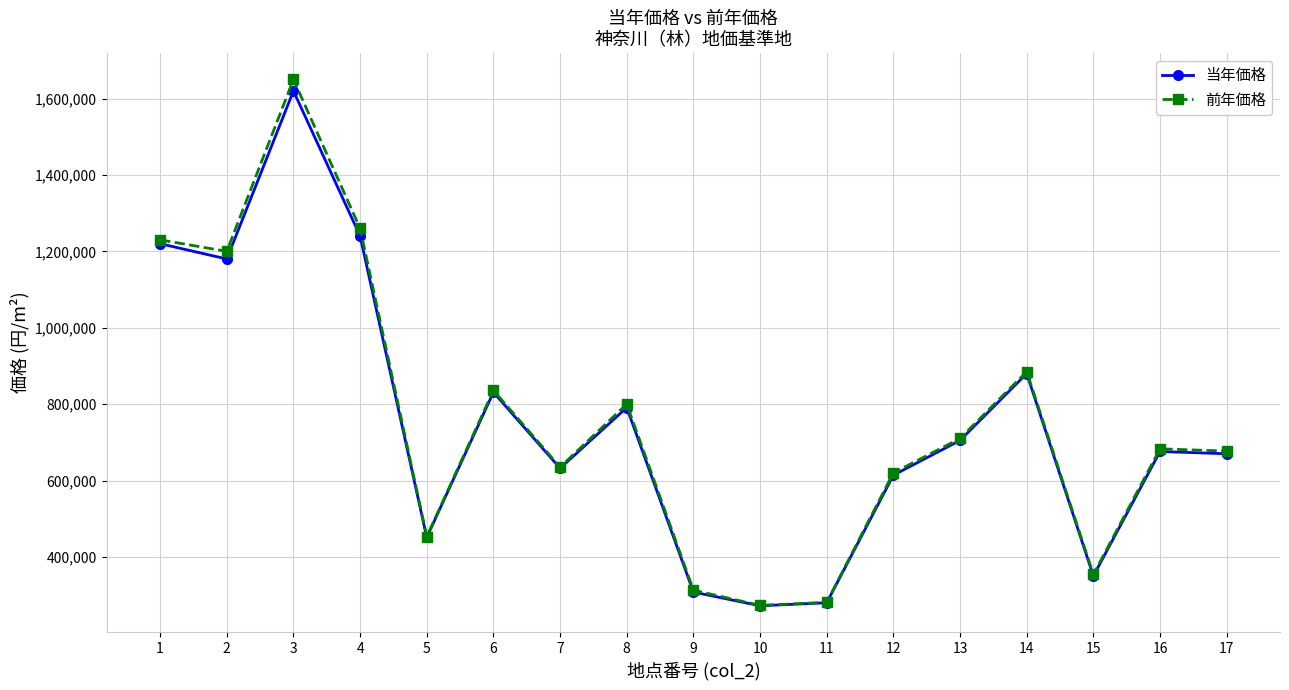

Is the value of 前年価格 at 17 greater than the value of 当年価格 at 5?

Yes